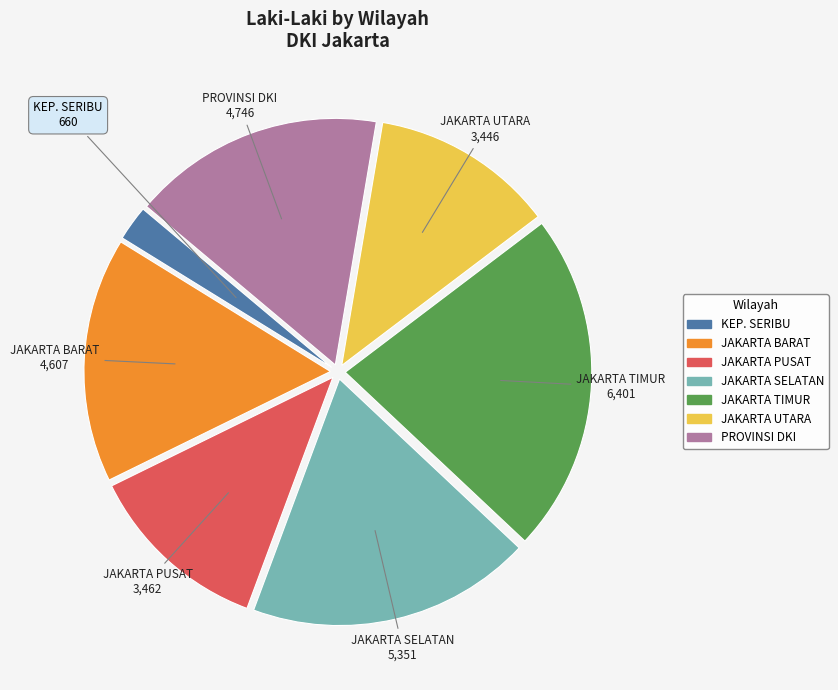

Is the sum of JAKARTA BARAT and KEP. SERIBU greater than half?

No